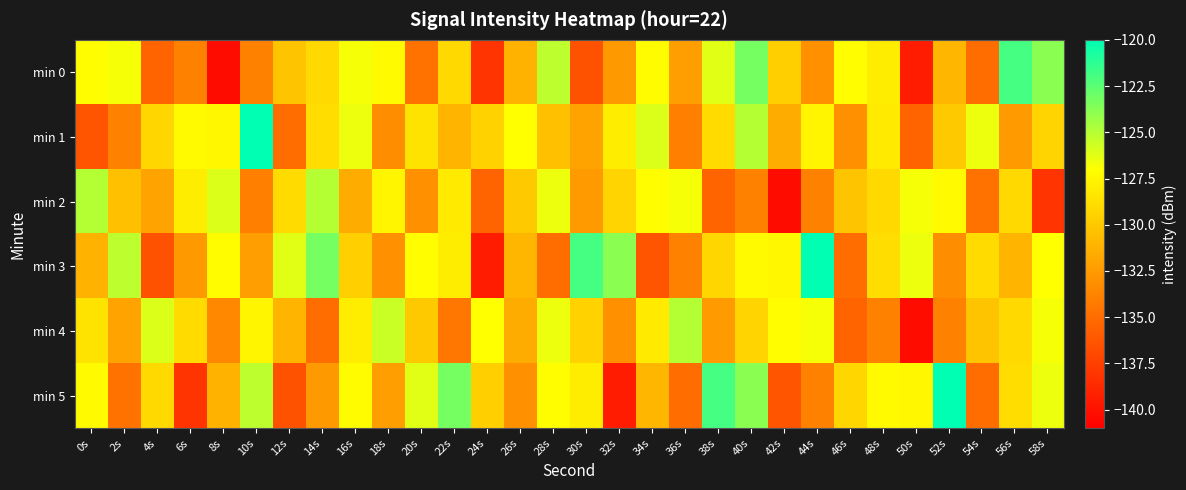

Which category has the highest value across all series?

10s